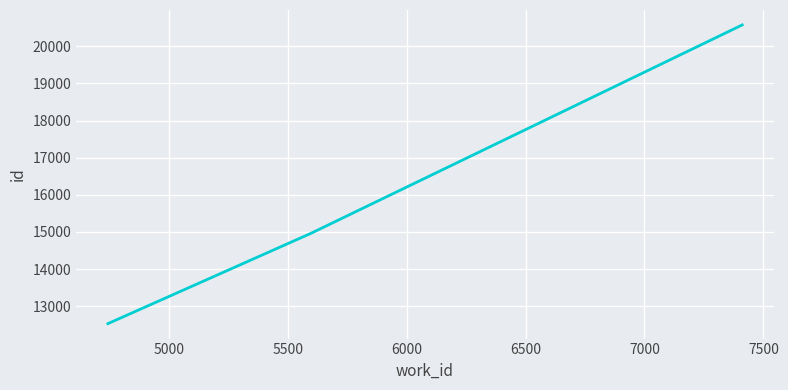

What is the average value?

16023